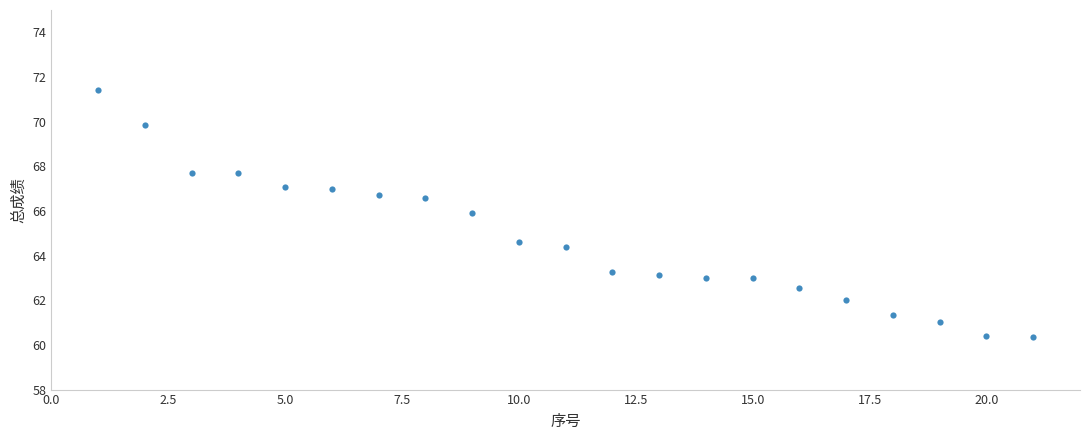

What Y value in the scatter plot is closest to 65?

64.6